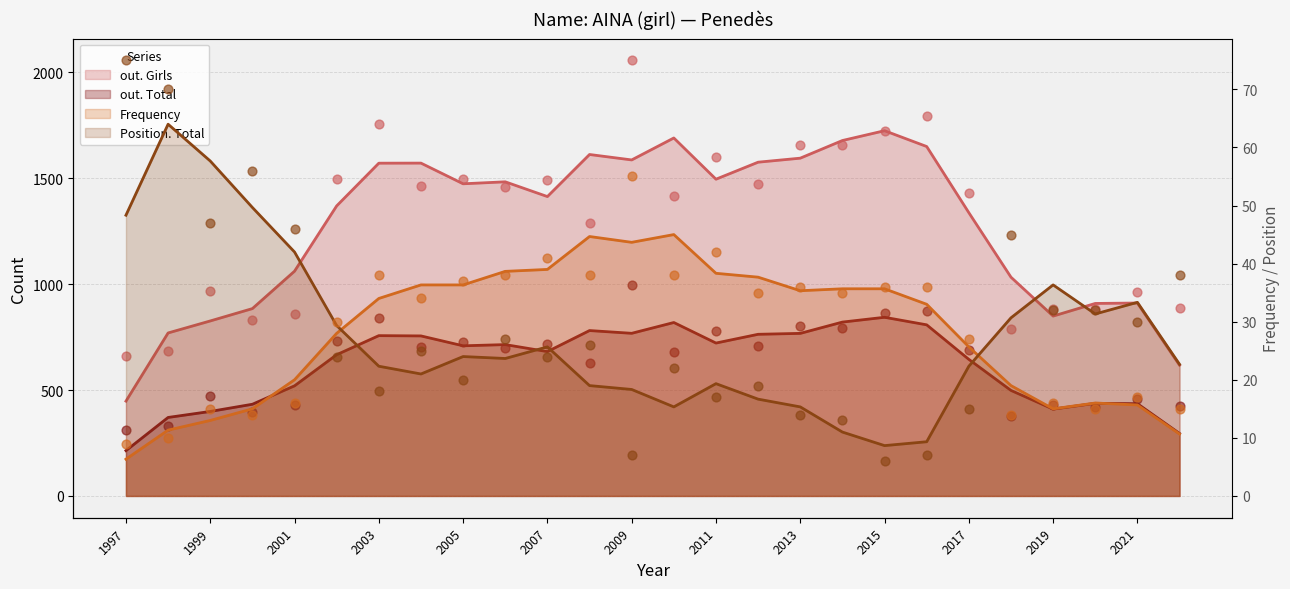

At which category is the sum across all series the highest?

2009